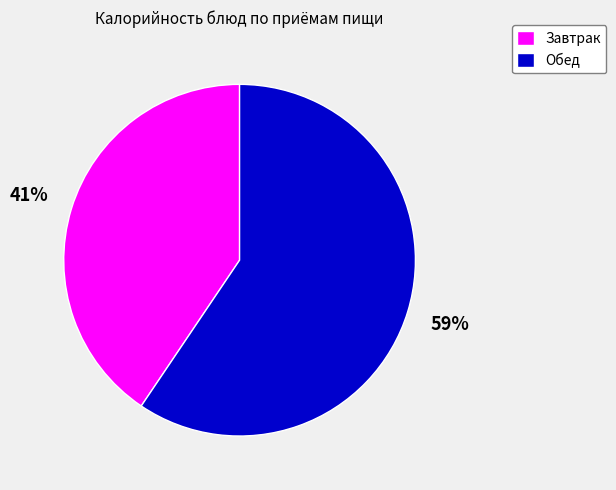

To the nearest percent, what is the average slice percentage?

50%